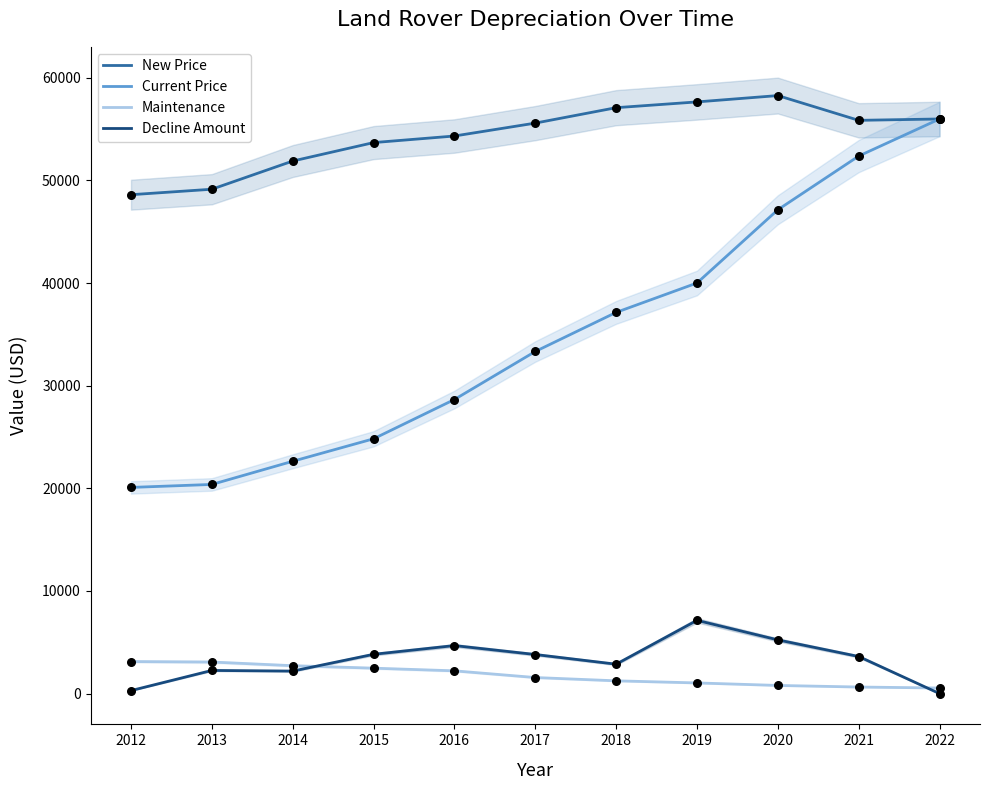

Which series has the widest spread of Y values?

Current Price